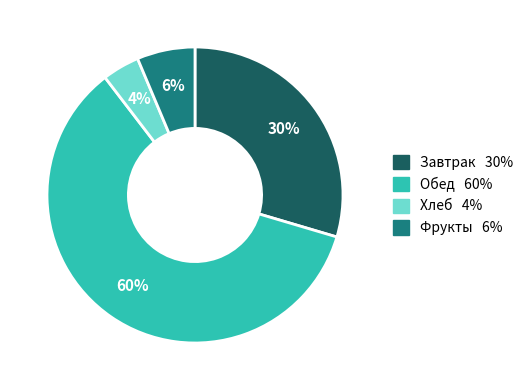

Is there a majority slice in this chart?

Yes